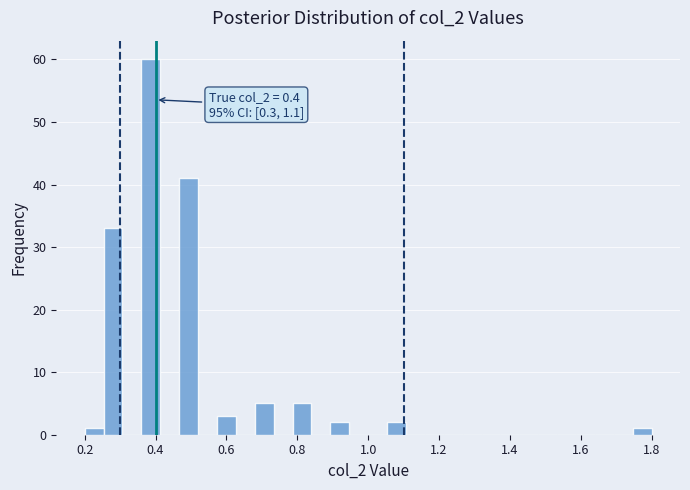

Read against the x-axis, roughly where is the centre of the tallest bar?

0.38